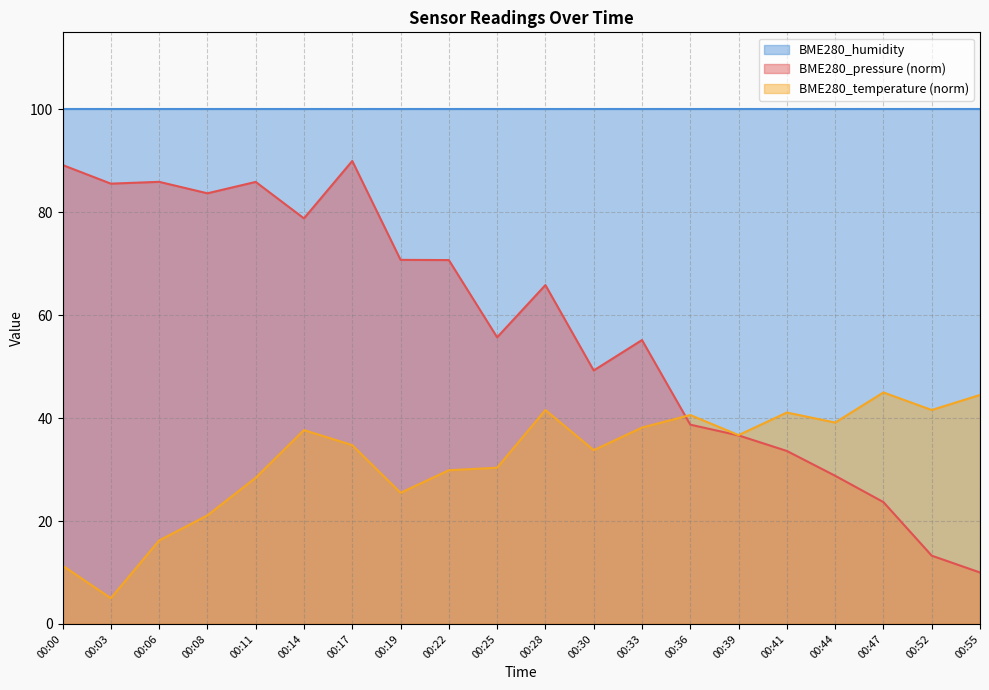

What is the difference between the highest and lowest values at 00:08?

78.9